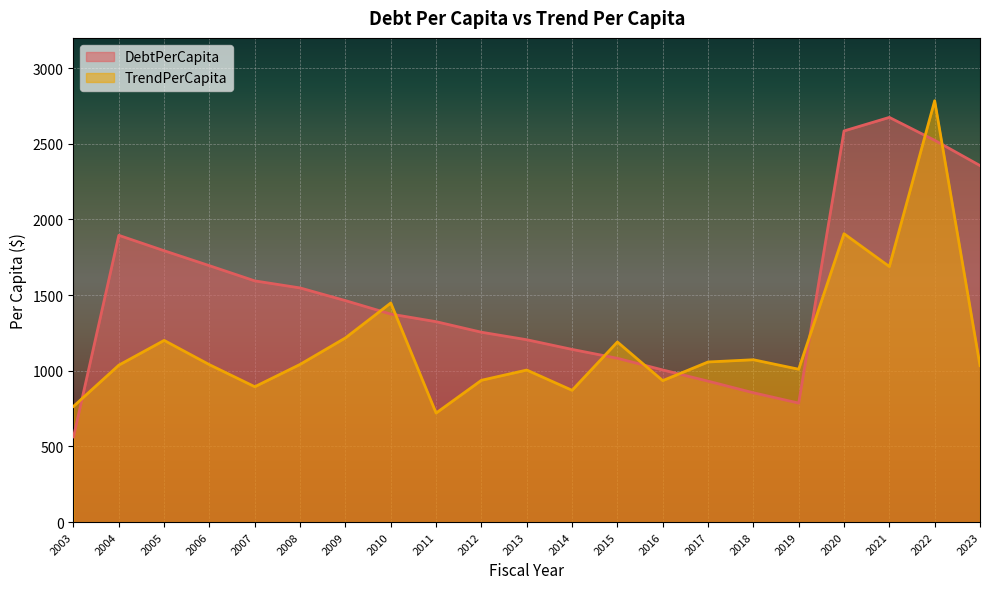

What are all the series names shown in the legend?

DebtPerCapita, TrendPerCapita